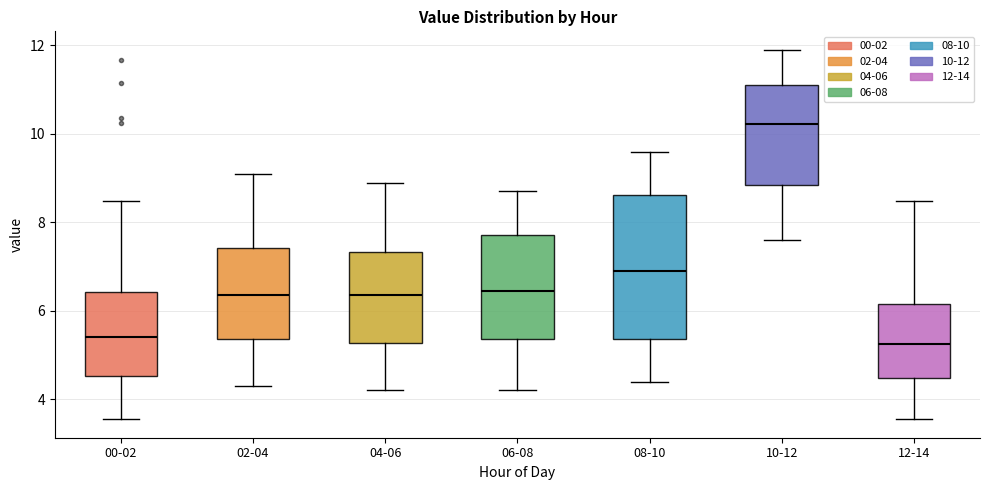

Reading left to right, transcribe this box plot: for each box, give where its median line is, the range the box spans, and where its two whiskers end, as read against the y-axis. The values are not printed on the chart, so give them approximately, as read against the axis.

00-02: median 5.4, box 4.6 to 6.4, whiskers 3.6 to 8.4
02-04: median 6.4, box 5.4 to 7.4, whiskers 4.4 to 9.2
04-06: median 6.4, box 5.2 to 7.4, whiskers 4.2 to 9.0
06-08: median 6.4, box 5.4 to 7.8, whiskers 4.2 to 8.8
08-10: median 7.0, box 5.4 to 8.6, whiskers 4.4 to 9.6
10-12: median 10.2, box 8.8 to 11.2, whiskers 7.6 to 12.0
12-14: median 5.2, box 4.4 to 6.2, whiskers 3.6 to 8.4